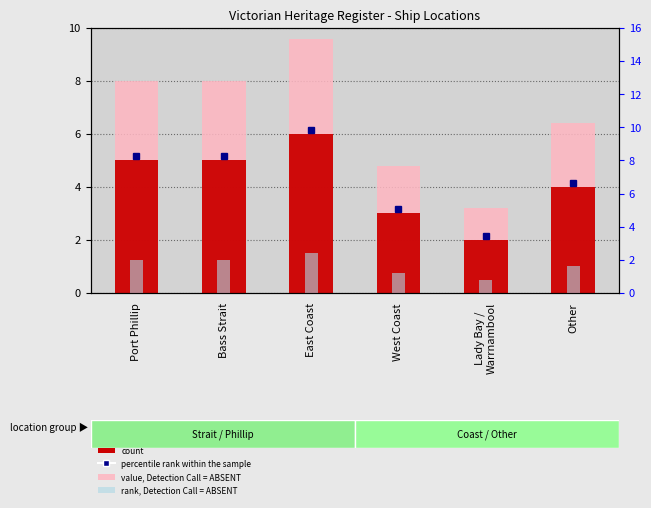

How many count values are between 3 and 5?

4